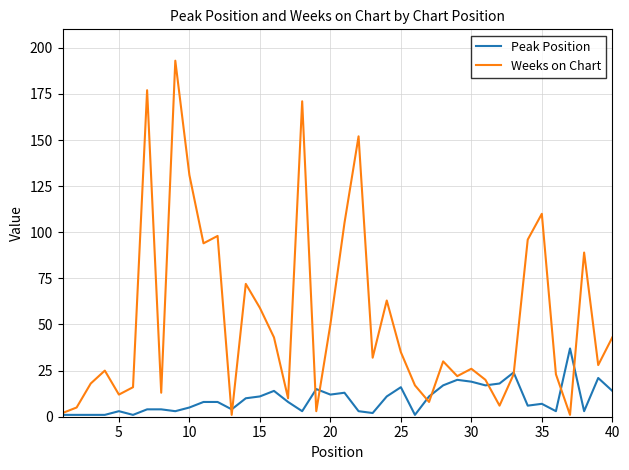

What is the minimum value shown in the chart?

1